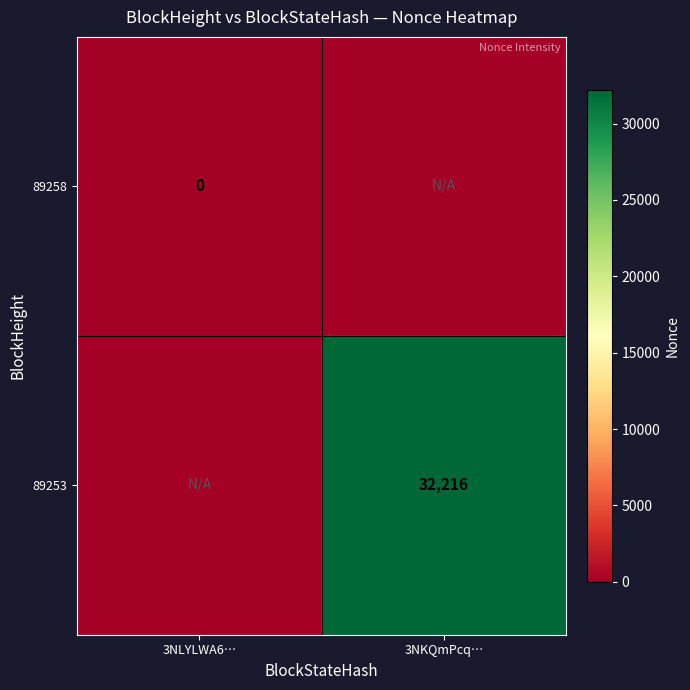

True or false: 89253 has a value of 32216 at 3NKQmPcq….

True